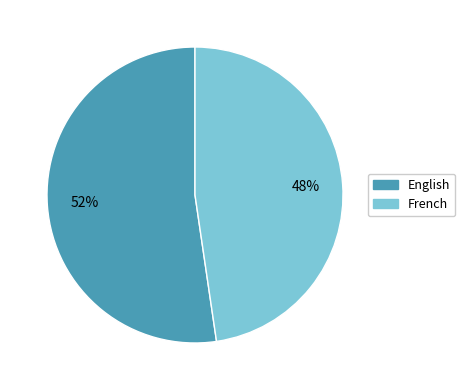

What is the ratio of the value at English to the value at French?

1.1